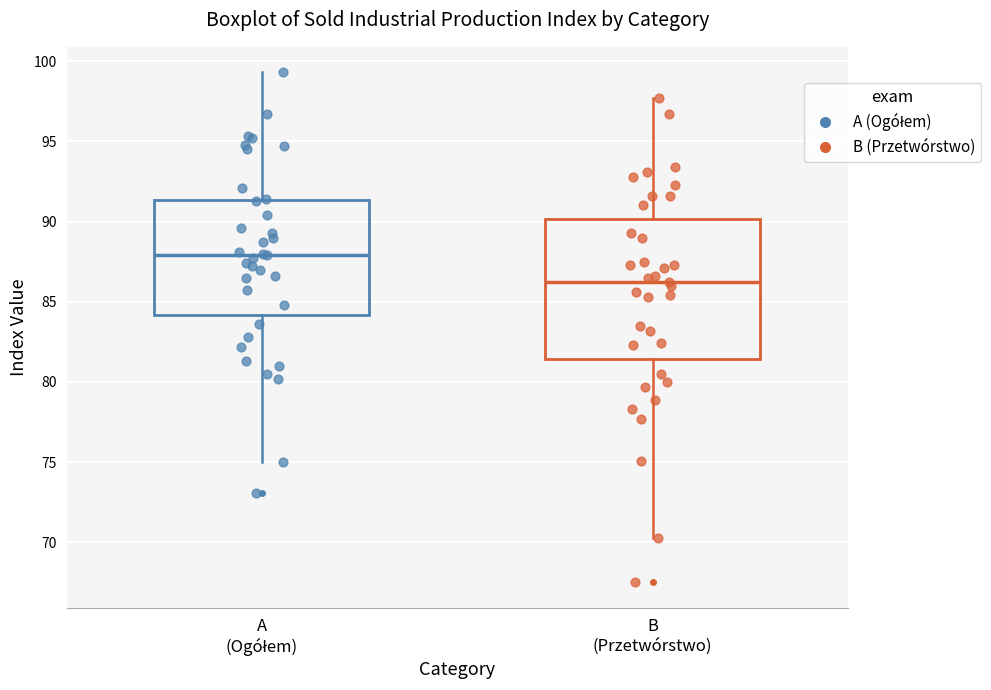

Which box is the tallest, from its lower edge to its upper edge?

B (Przetwórstwo)